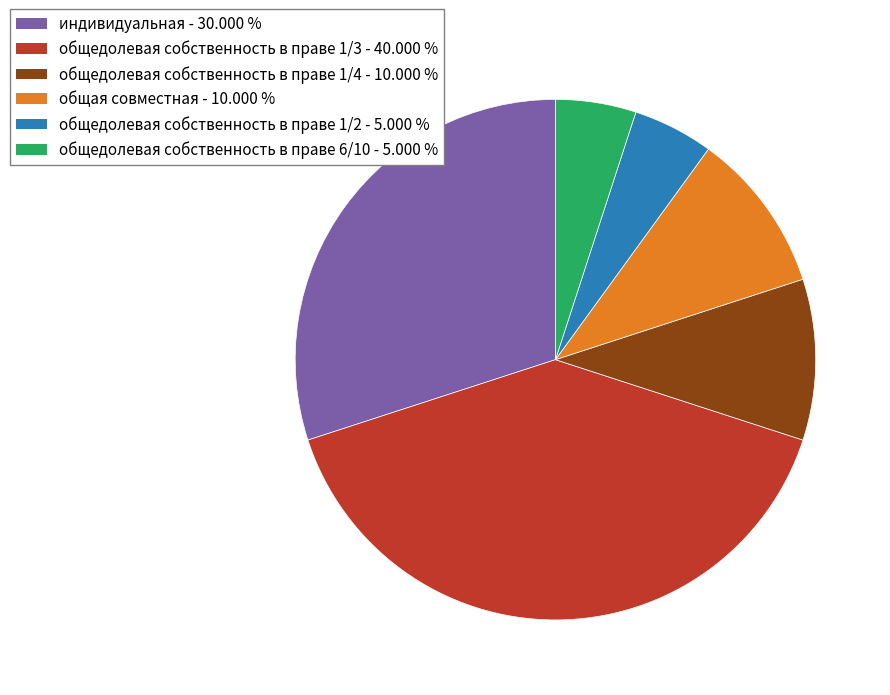

How many segments does this pie chart have?

6